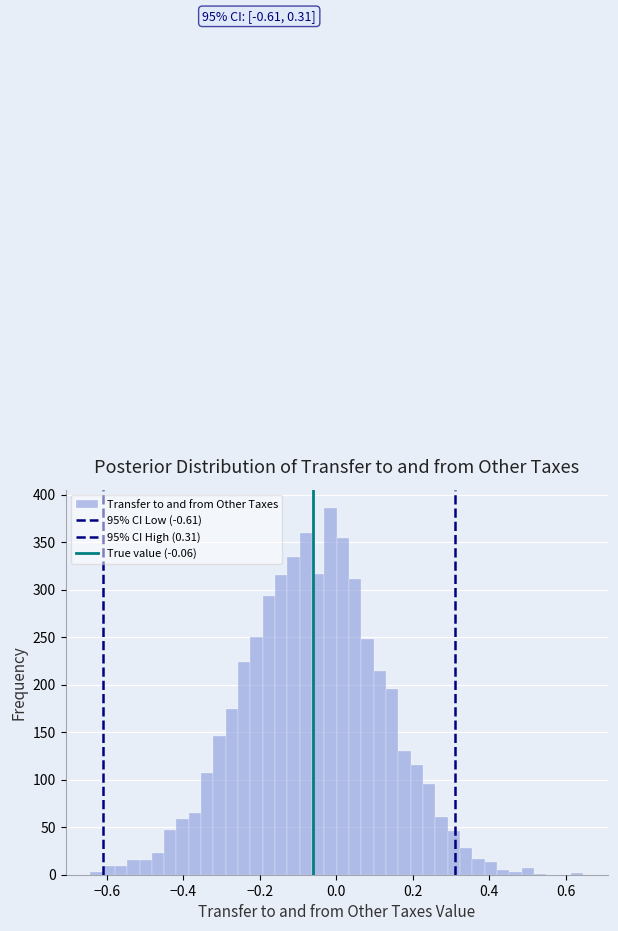

Read against the x-axis, roughly where is the centre of the tallest bar?

-0.02